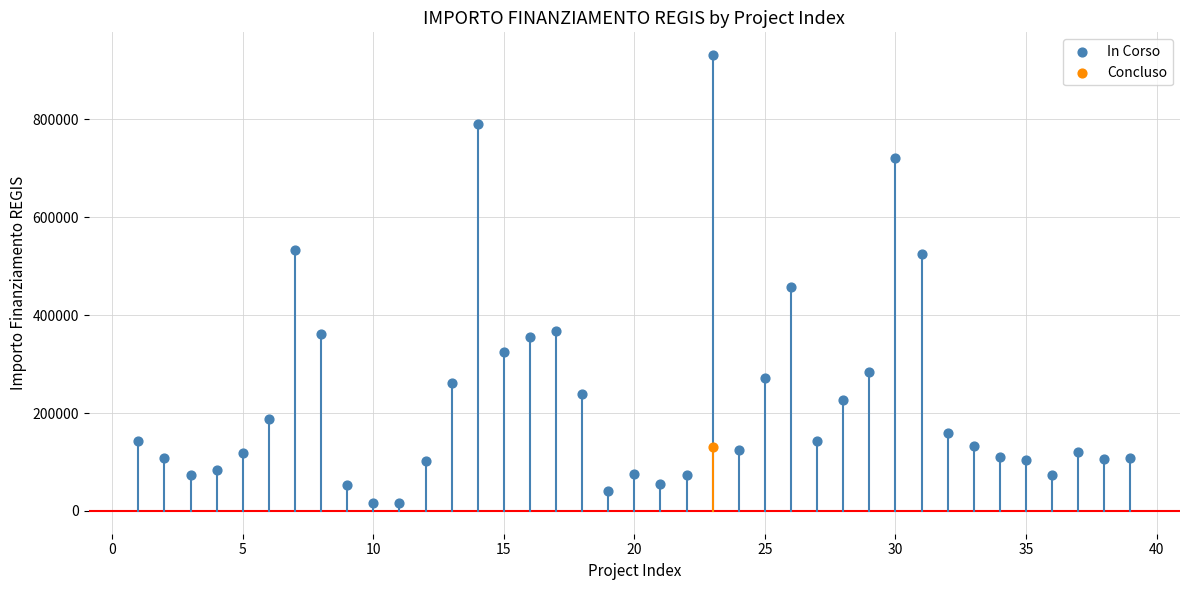

What are all the series names shown in the legend?

In Corso, Concluso